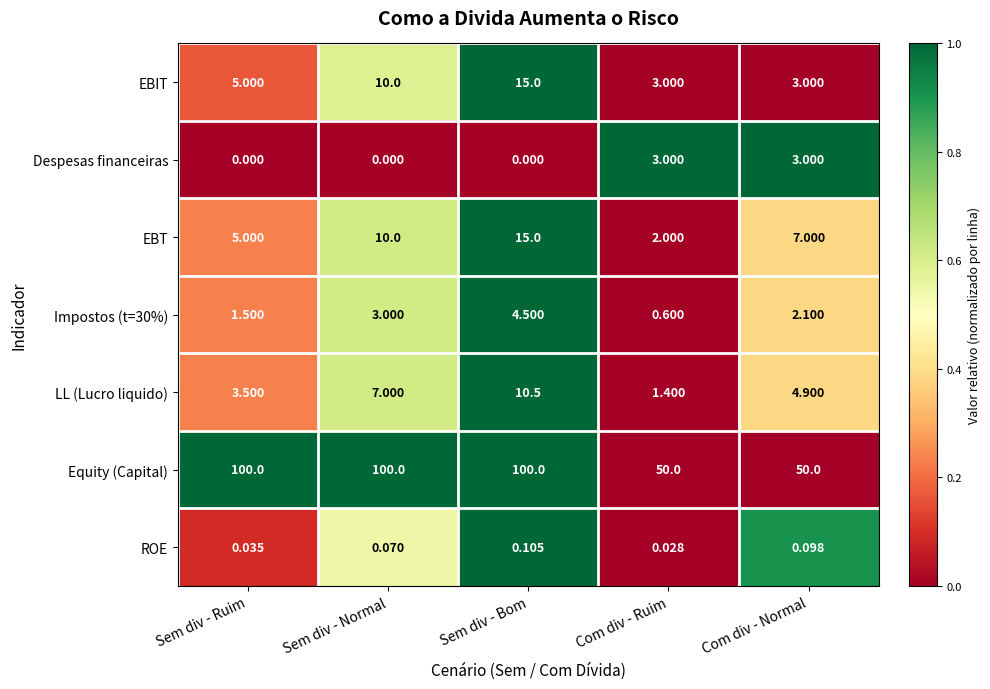

What is the total value across all series at Sem div - Bom?

145.1